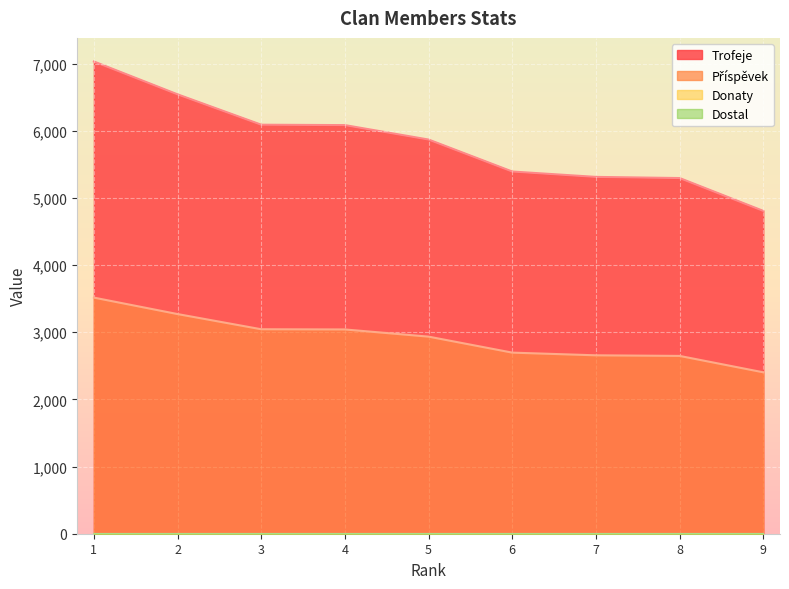

List the labels in order of Příspěvek value, largest first.

1, 2, 3, 4, 5, 6, 7, 8, 9